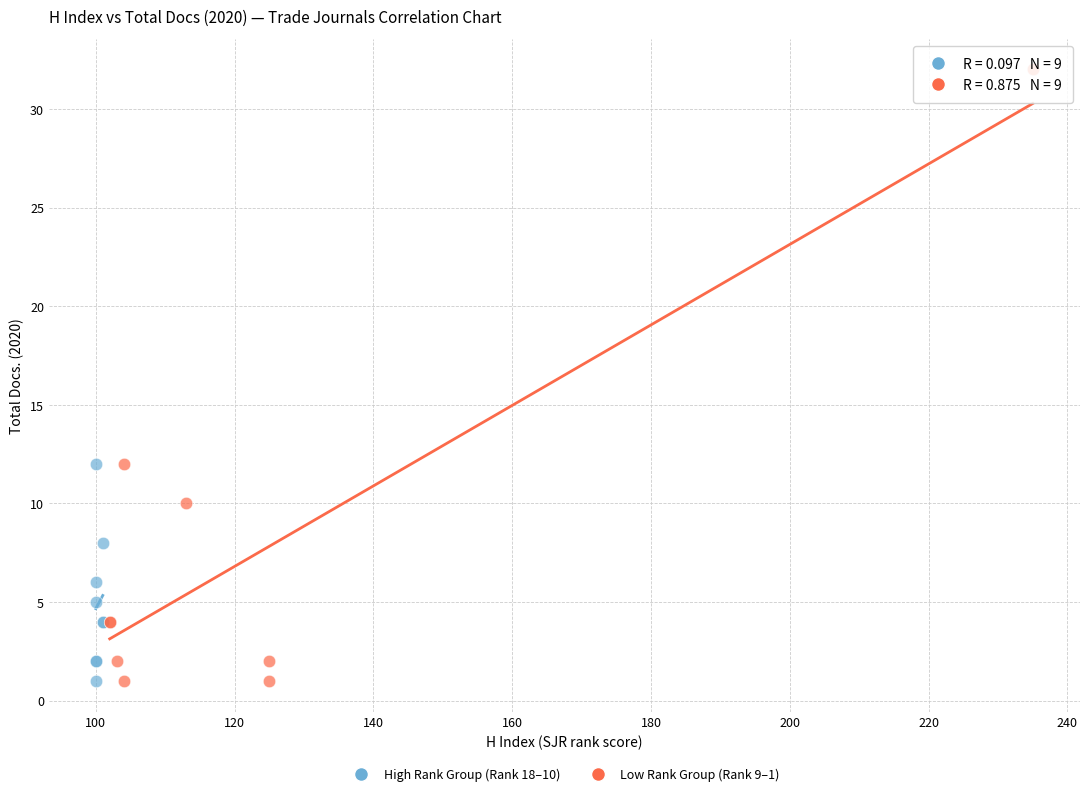

What are all the series names shown in the legend?

High Rank Group (Rank 18–10), Low Rank Group (Rank 9–1)